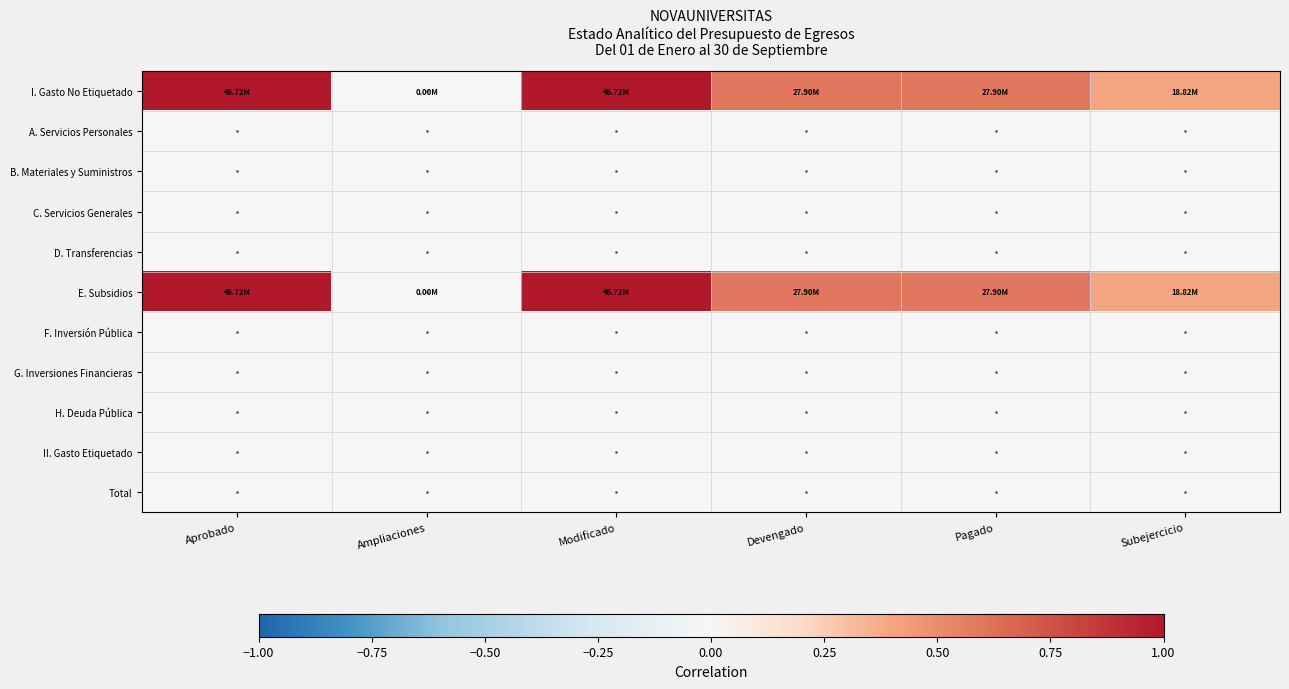

Rank the series at Ampliaciones from highest to lowest value.

I. Gasto No Etiquetado, E. Subsidios, A. Servicios Personales, B. Materiales y Suministros, C. Servicios Generales, D. Transferencias, F. Inversión Pública, G. Inversiones Financieras, H. Deuda Pública, II. Gasto Etiquetado, Total